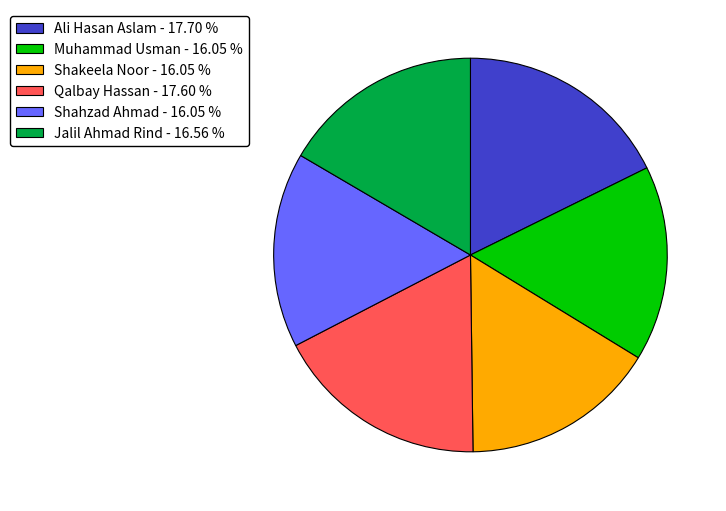

Is the sum of Shahzad Ahmad - 16.05 % and Shakeela Noor - 16.05 % greater than half?

No